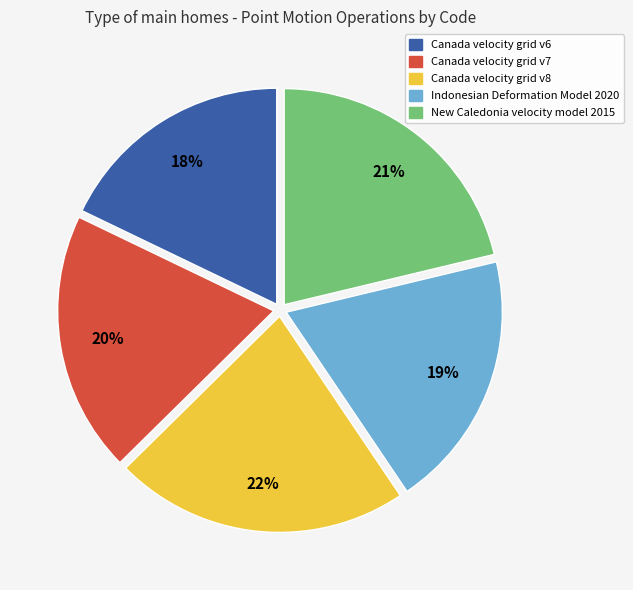

How many segments does this pie chart have?

5